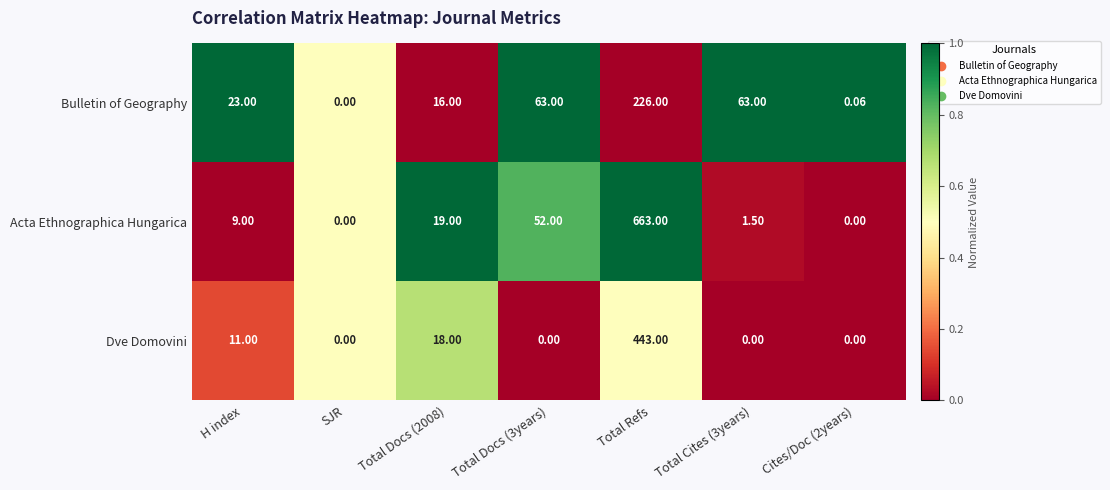

Which series has the largest total across all categories?

Acta Ethnographica Hungarica